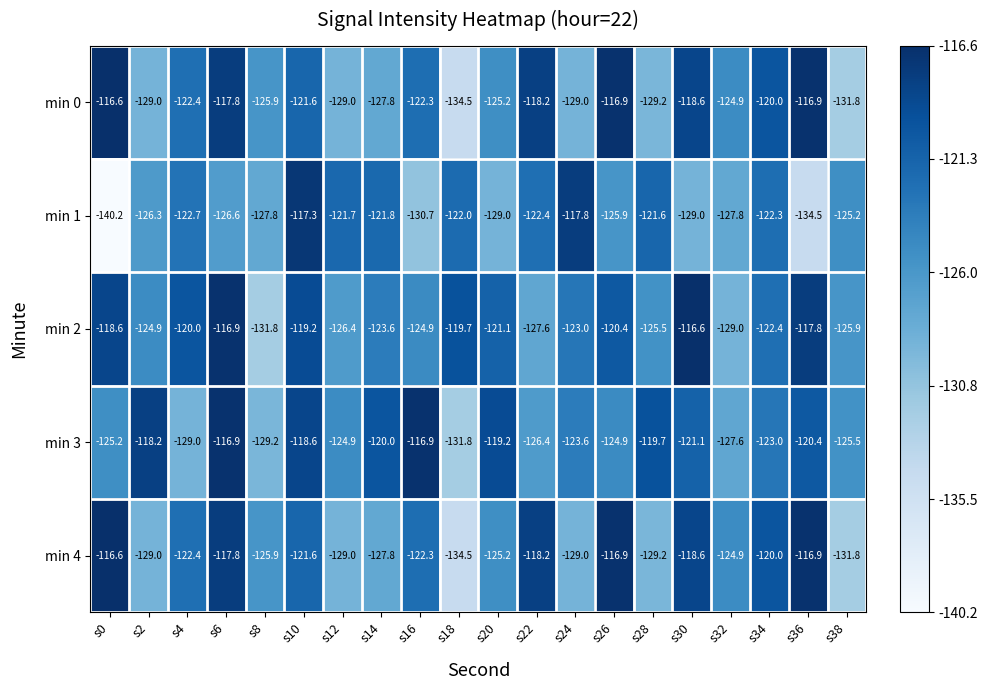

Read the min 2 value at s32.

-129.0